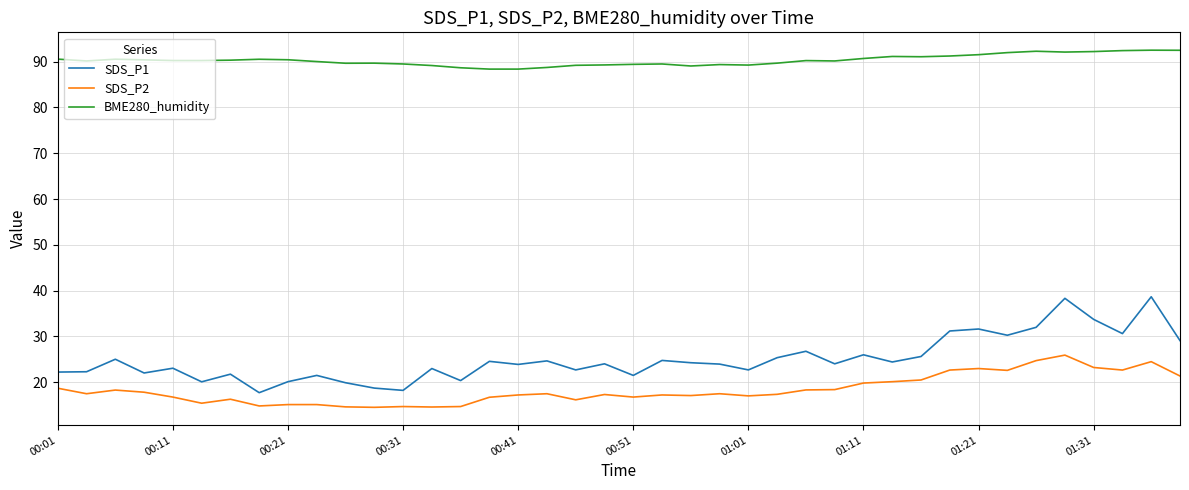

Which series has the largest range (max minus min)?

SDS_P1